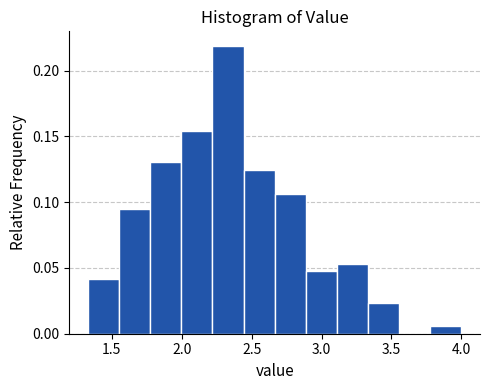

How tall is the bar that spans 3.80 to 4.00 on the x-axis? Neither the bar edges nor the heights are printed on the chart, so give them approximately, as read against the axes.

0.005